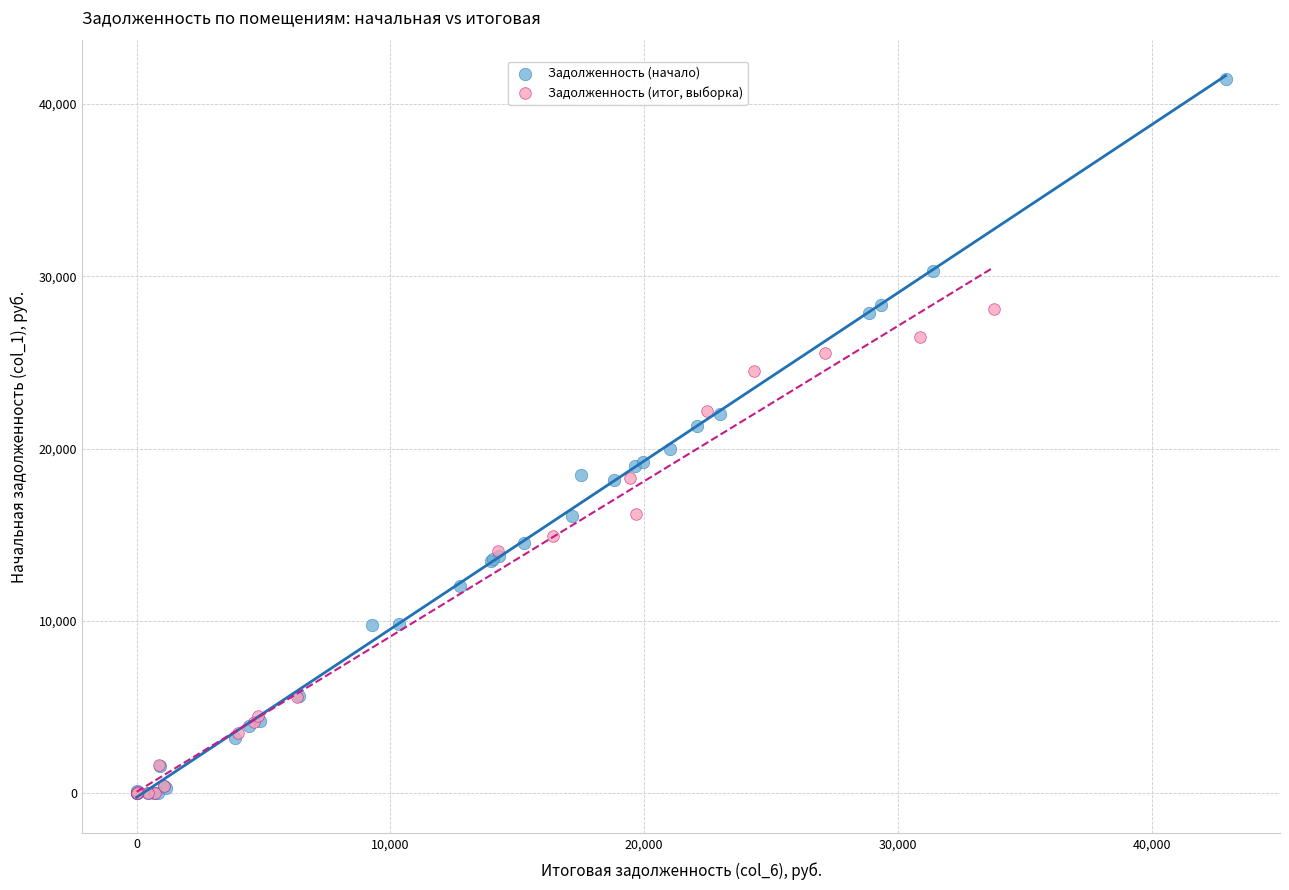

Which series reaches the maximum Y coordinate?

Задолженность (начало)